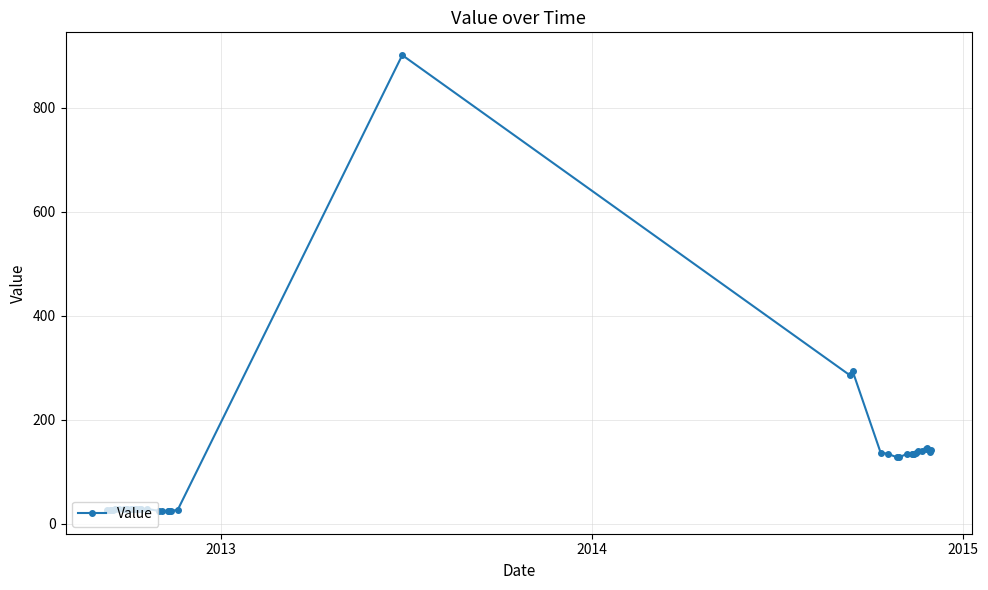

How many values are below 29?

20